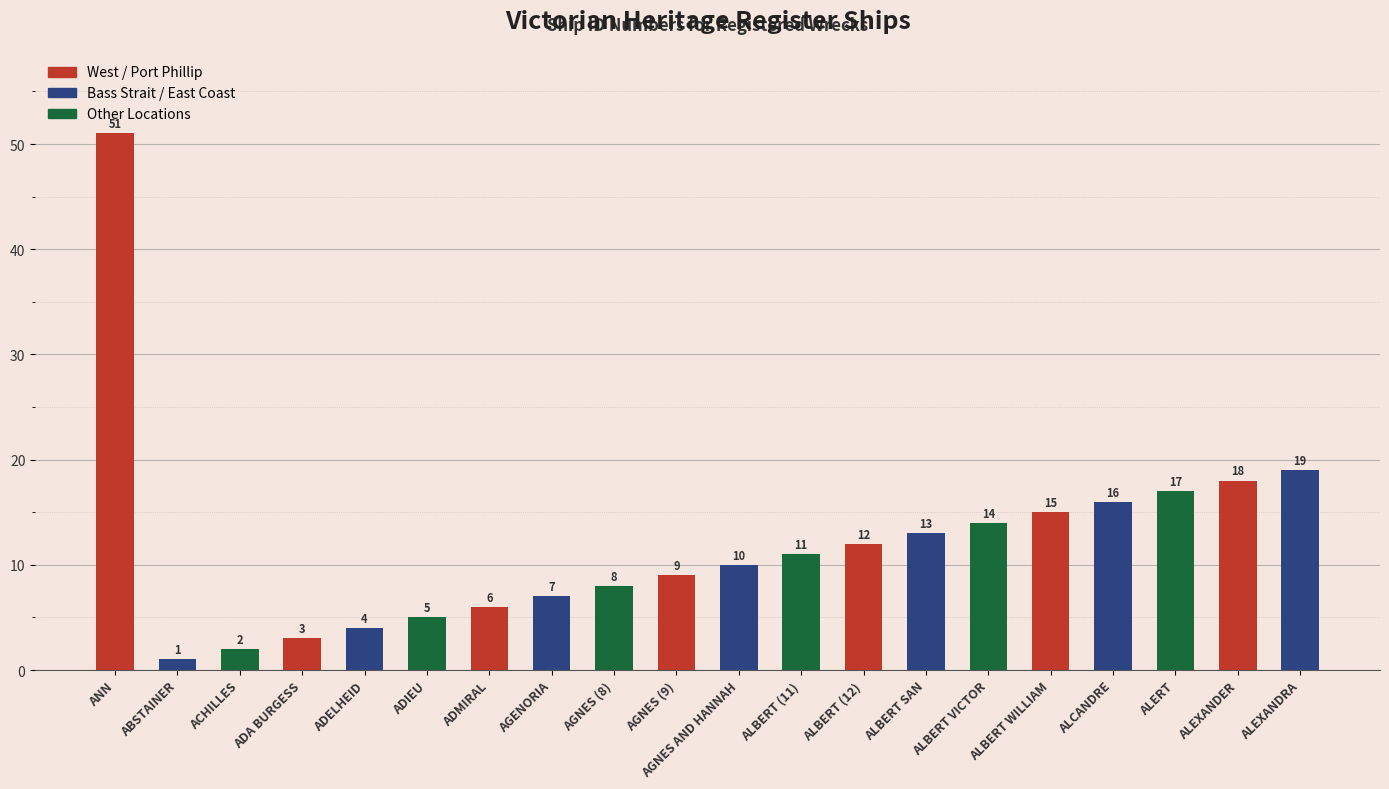

What is the difference between the values at ADMIRAL and AGNES (9)?

3